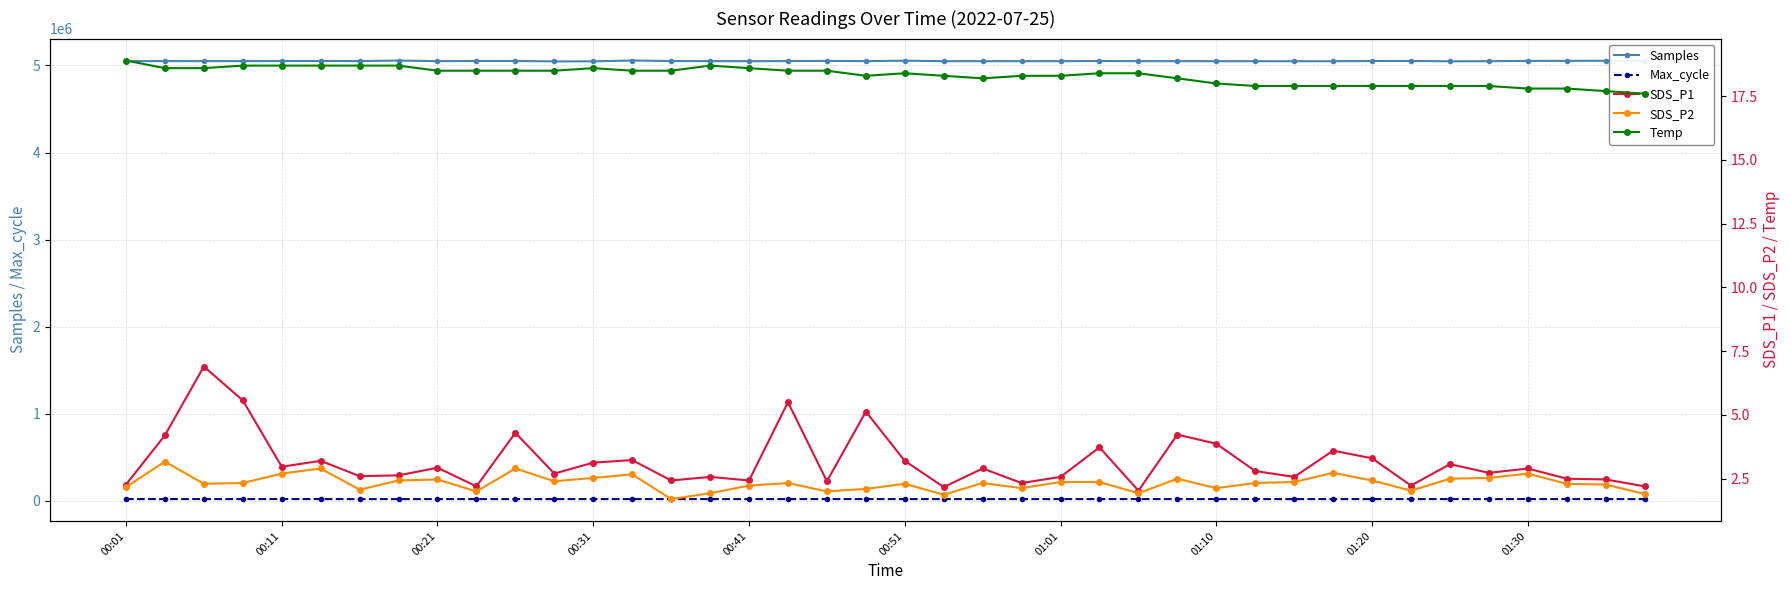

How many data points in Samples are less than 5049366?

20